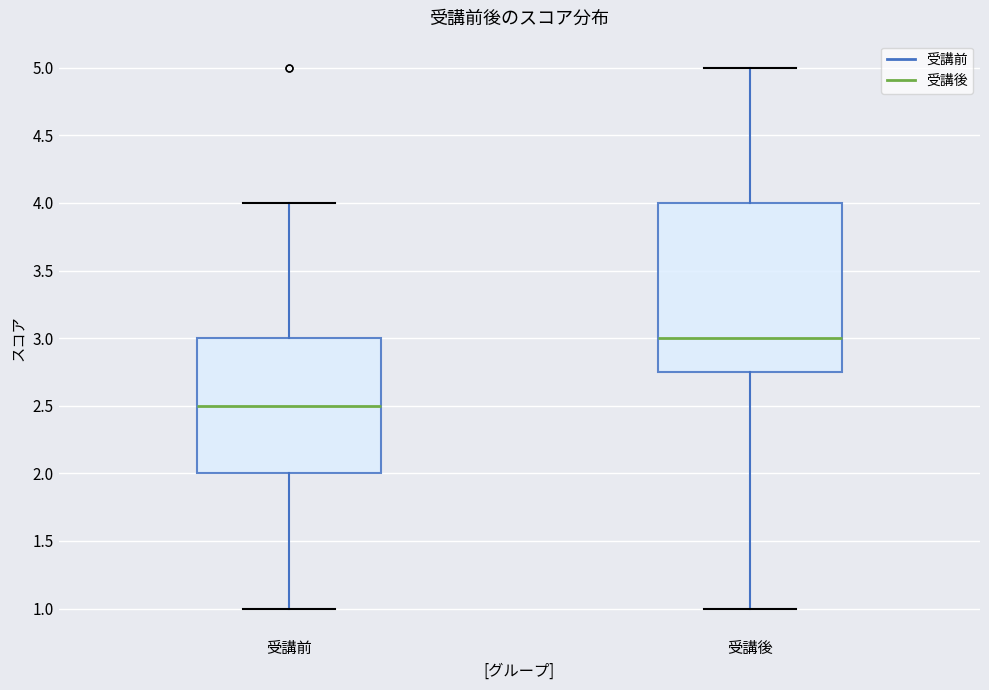

Where does the median line of the box for 受講後 sit on the y-axis? The values are not printed on the chart, so give them approximately, as read against the axis.

3.00